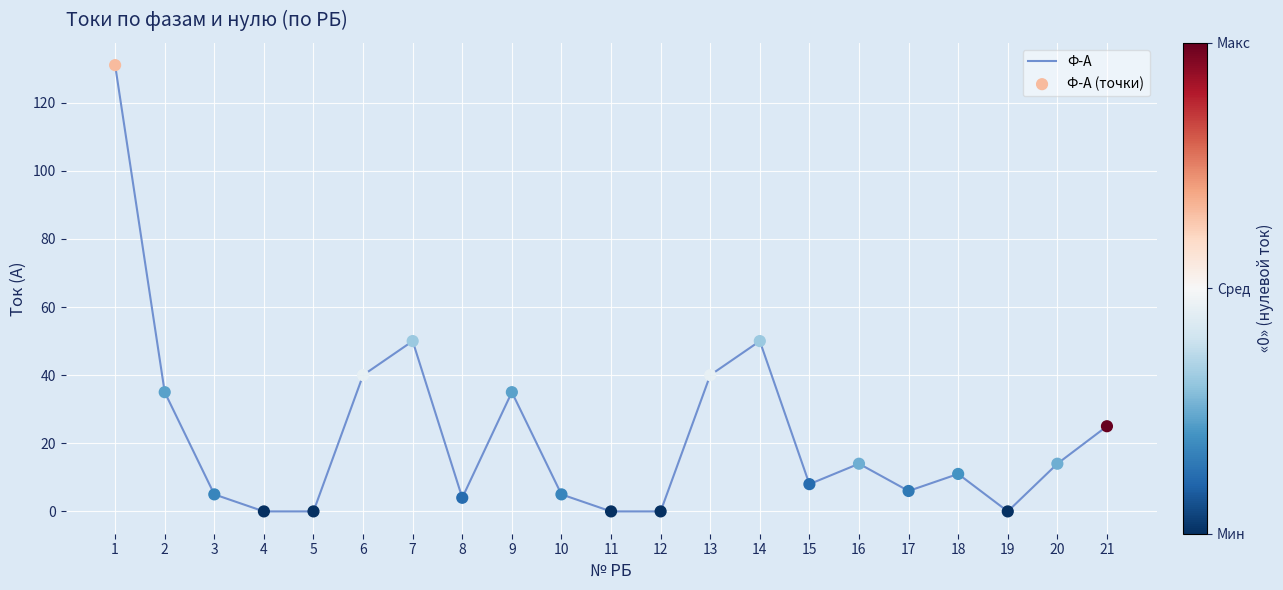

What is the difference between the maximum and minimum values?

131